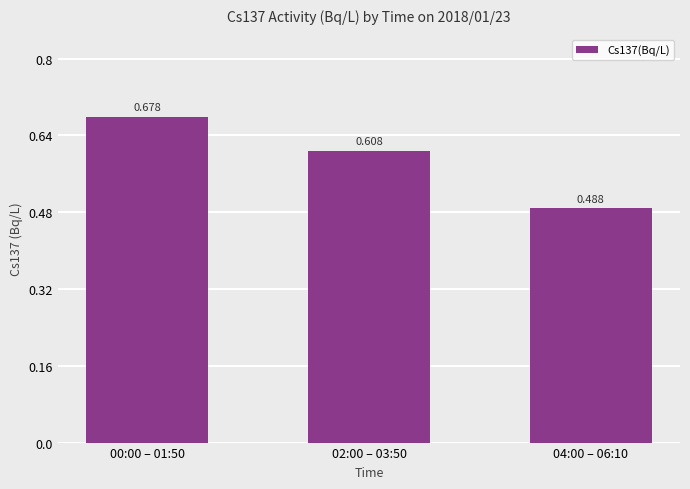

Does the chart contain stacked bars?

No